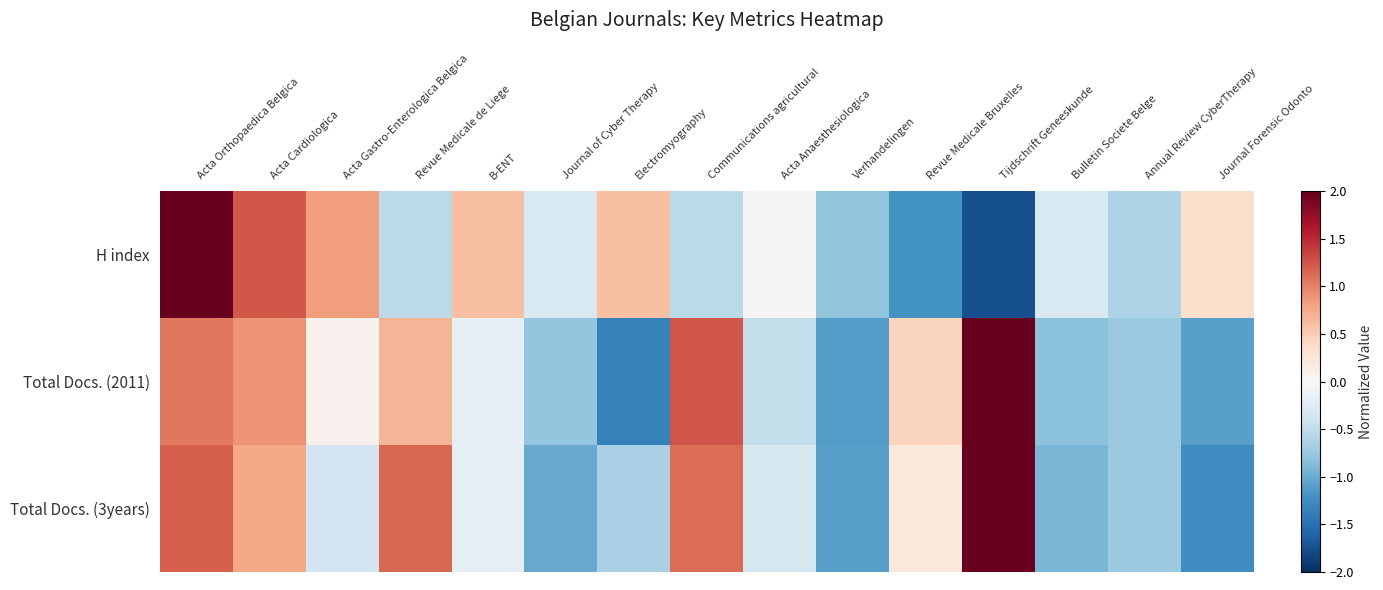

What is the total value across all series at Annual Review CyberTherapy?

-2.1